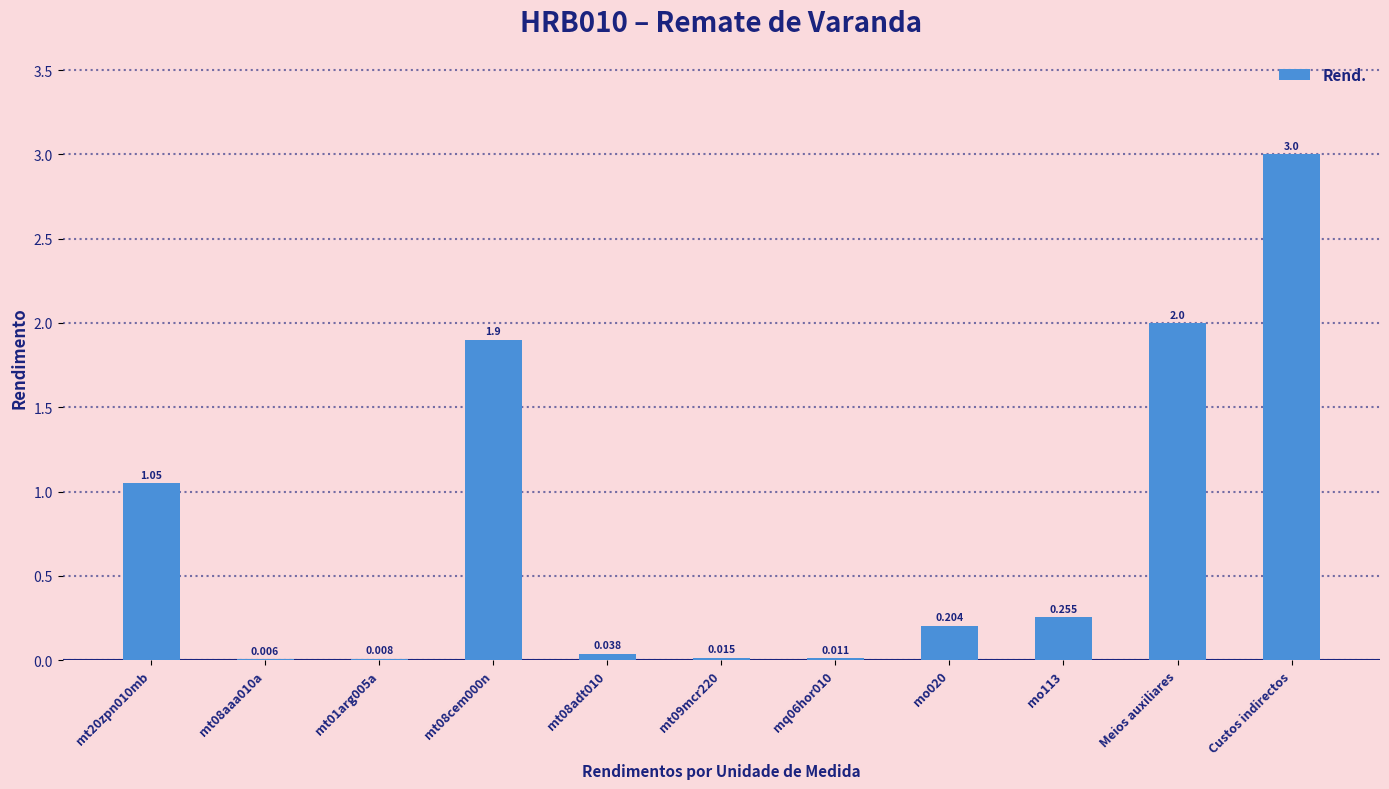

Which label corresponds to the largest value in the chart?

Custos indirectos